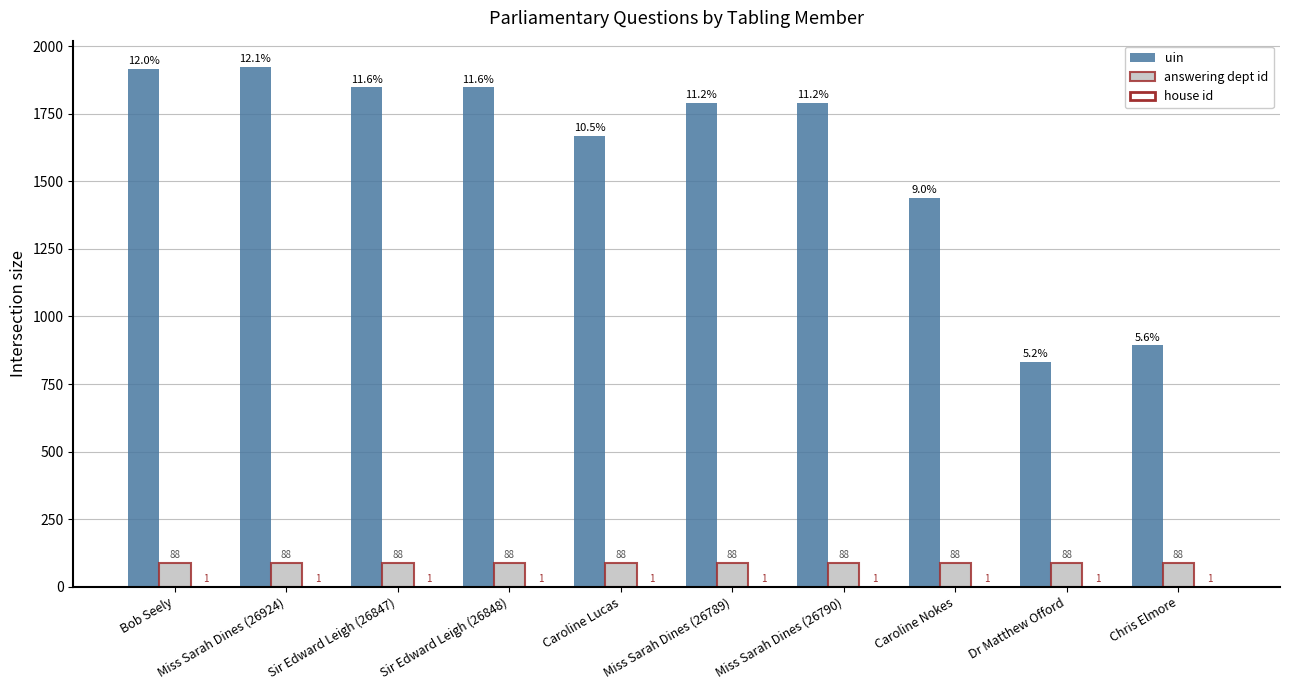

Is it true that uin equals 469 at Sir Edward Leigh (26848)?

False